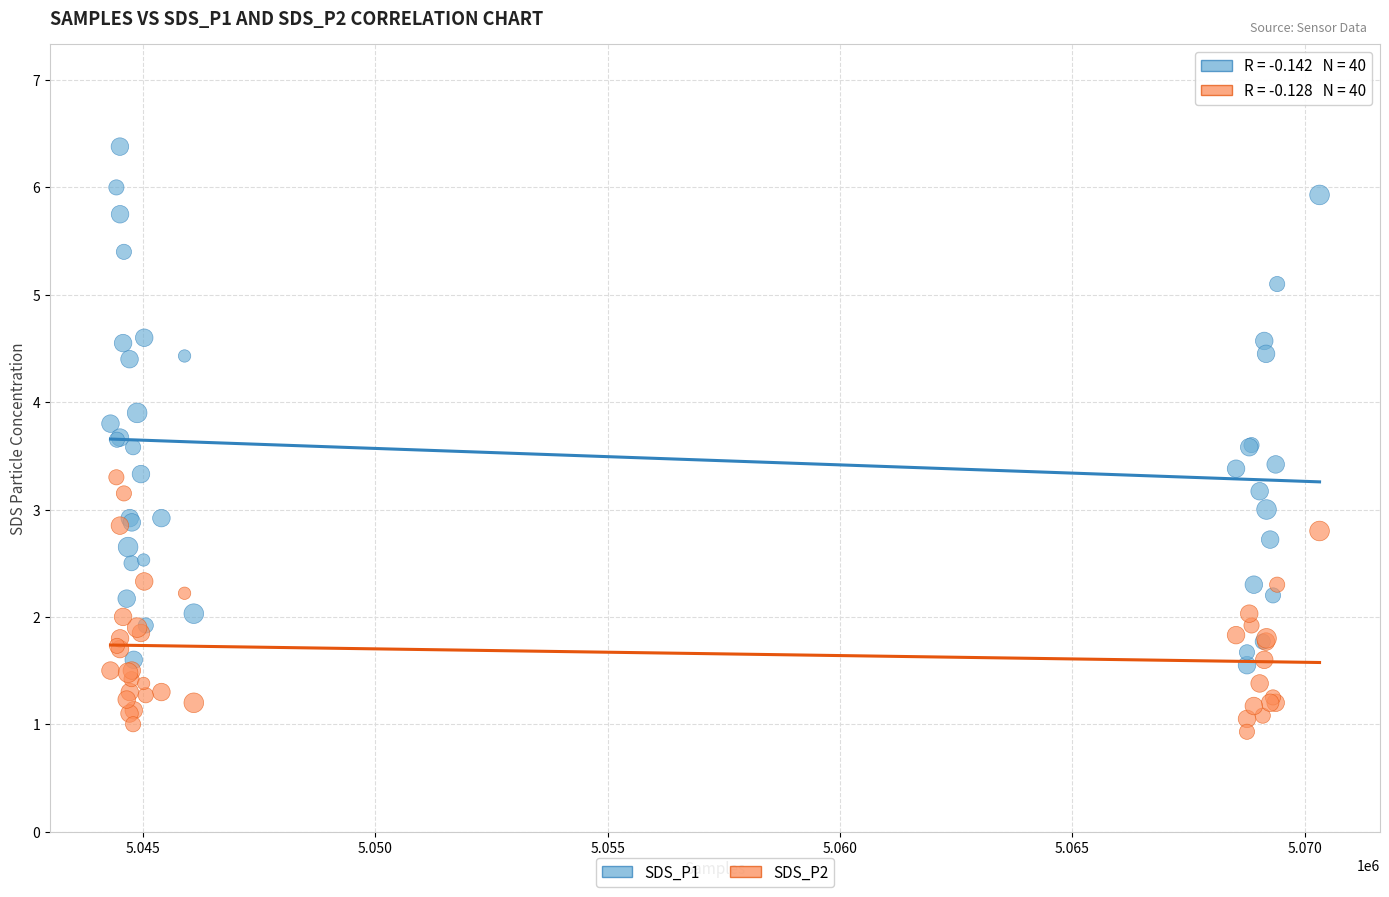

Which series contains the highest Y value?

SDS_P1